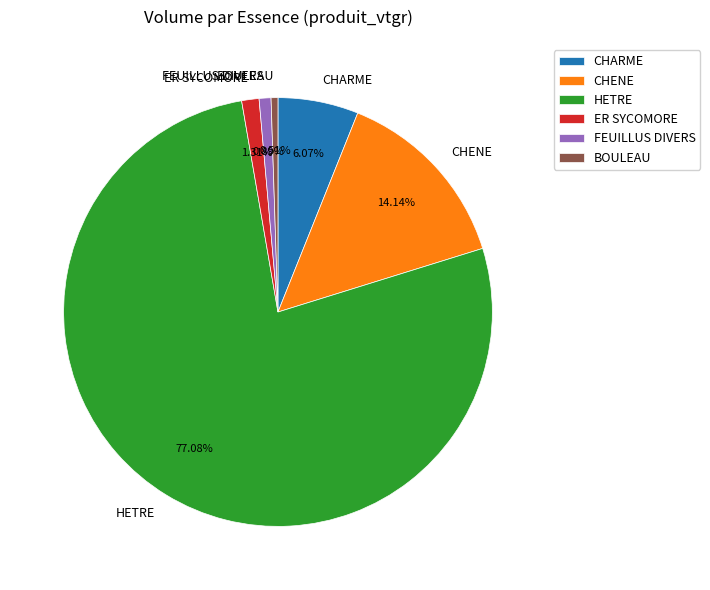

How many segments does this pie chart have?

6